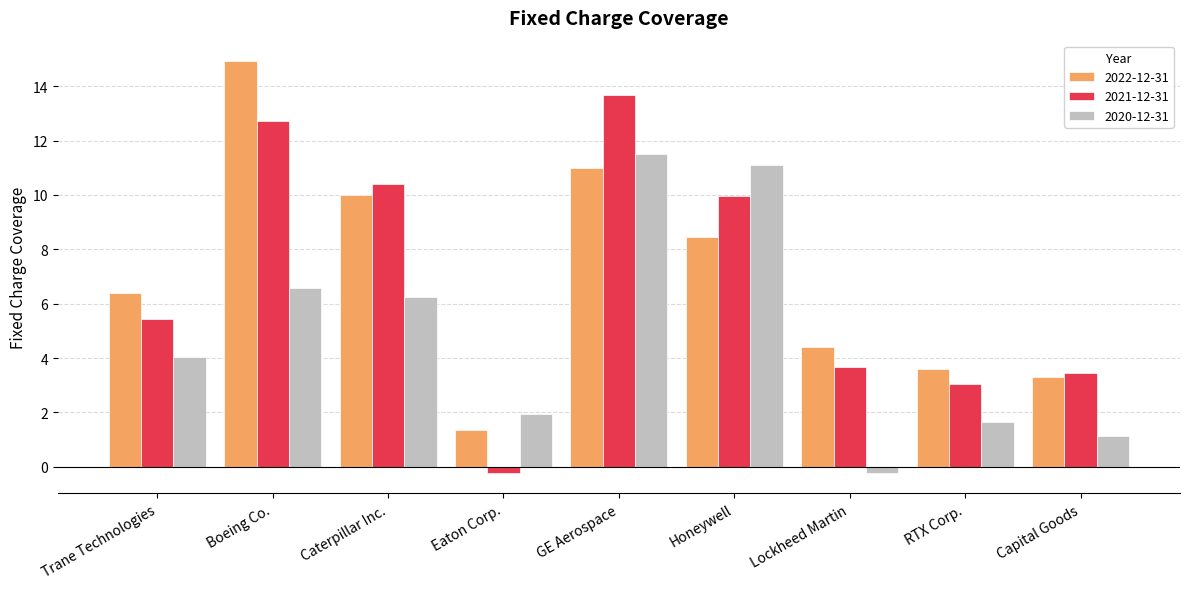

Is the value of 2021-12-31 at RTX Corp. greater than the value of 2020-12-31 at Eaton Corp.?

Yes